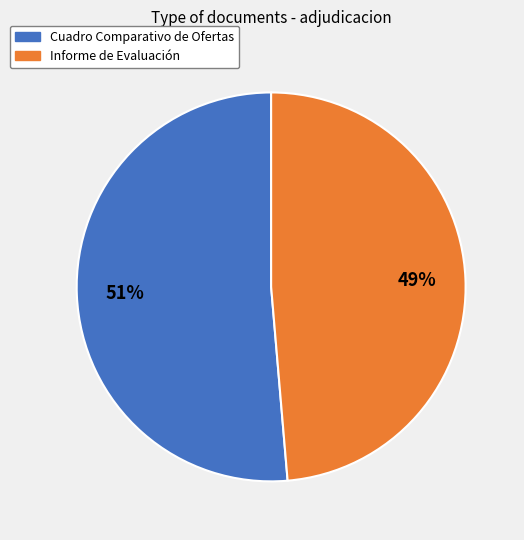

Between Cuadro Comparativo de Ofertas and Informe de Evaluación, which is larger?

Cuadro Comparativo de Ofertas